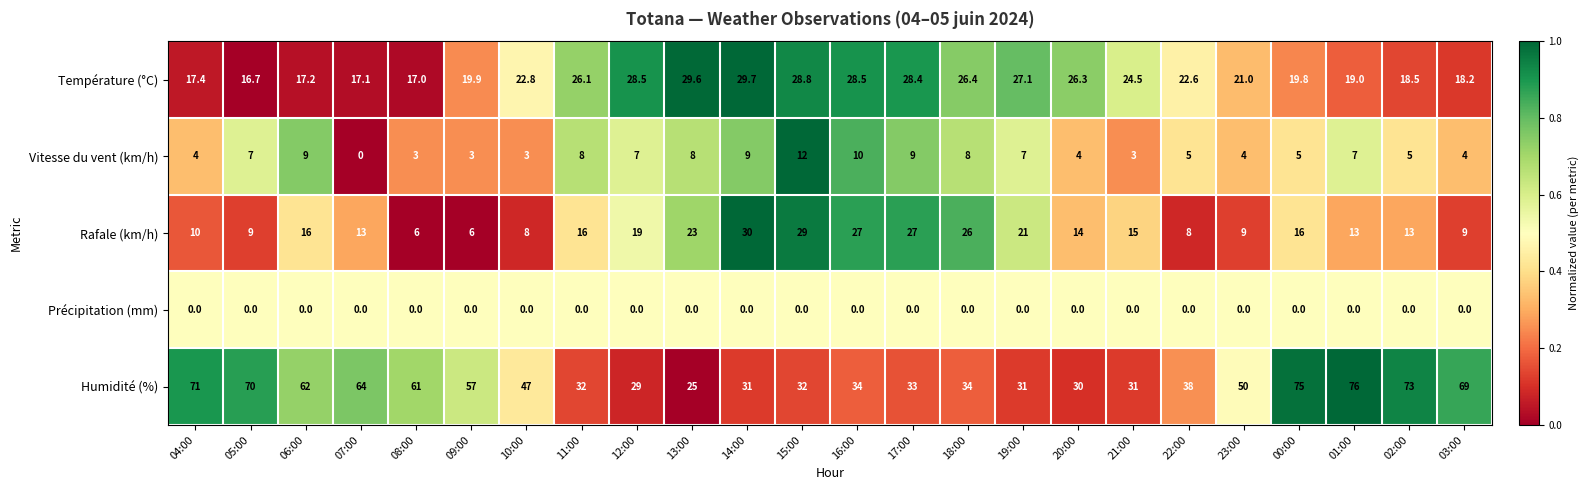

At 09:00, list the series in order from largest to smallest.

Humidité (%), Température (°C), Rafale (km/h), Vitesse du vent (km/h), Précipitation (mm)